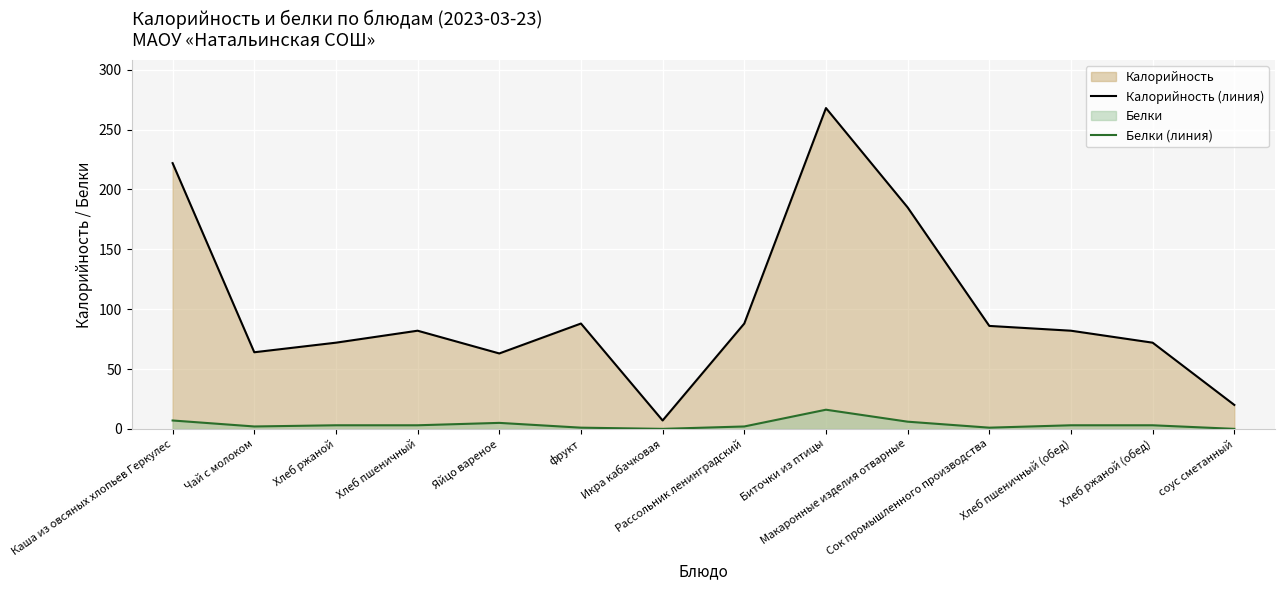

Is the value of Калорийность (линия) at Макаронные изделия отварные greater than the value of Белки (линия) at Икра кабачковая?

Yes